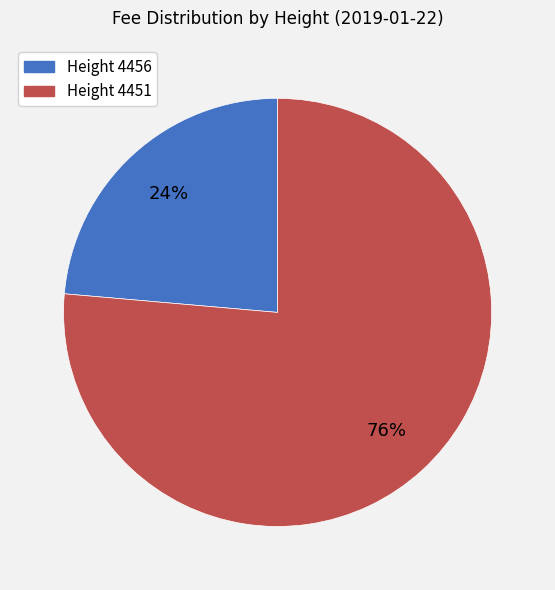

To the nearest percent, what is the average slice percentage?

50%